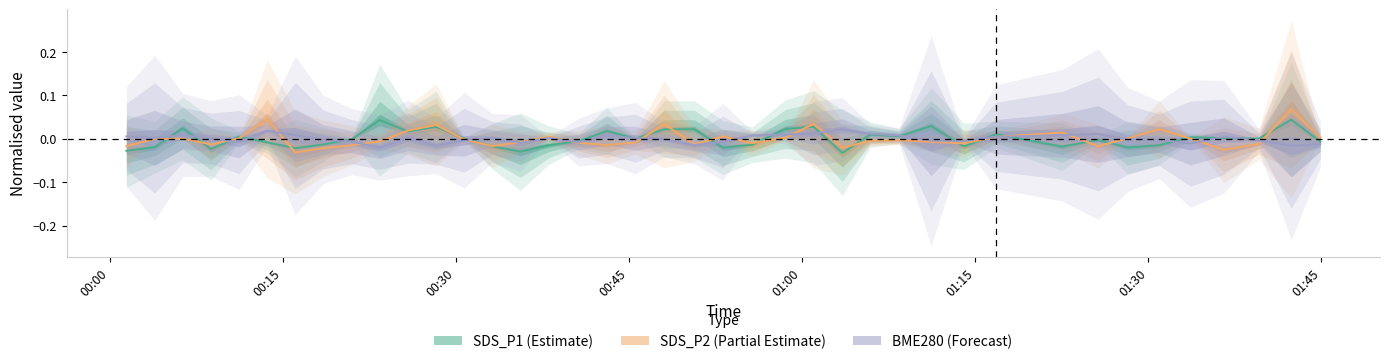

Which series ends up on top after the final intersection of SDS_P1 and SDS_P2?

SDS_P2